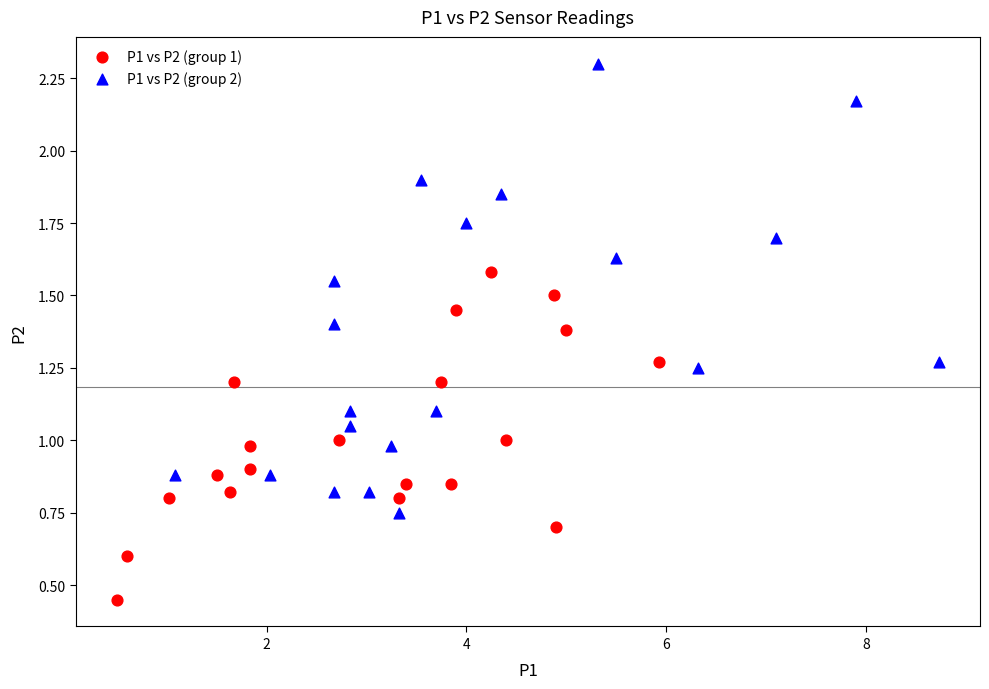

Which series contains the lowest Y value?

P1 vs P2 (group 1)